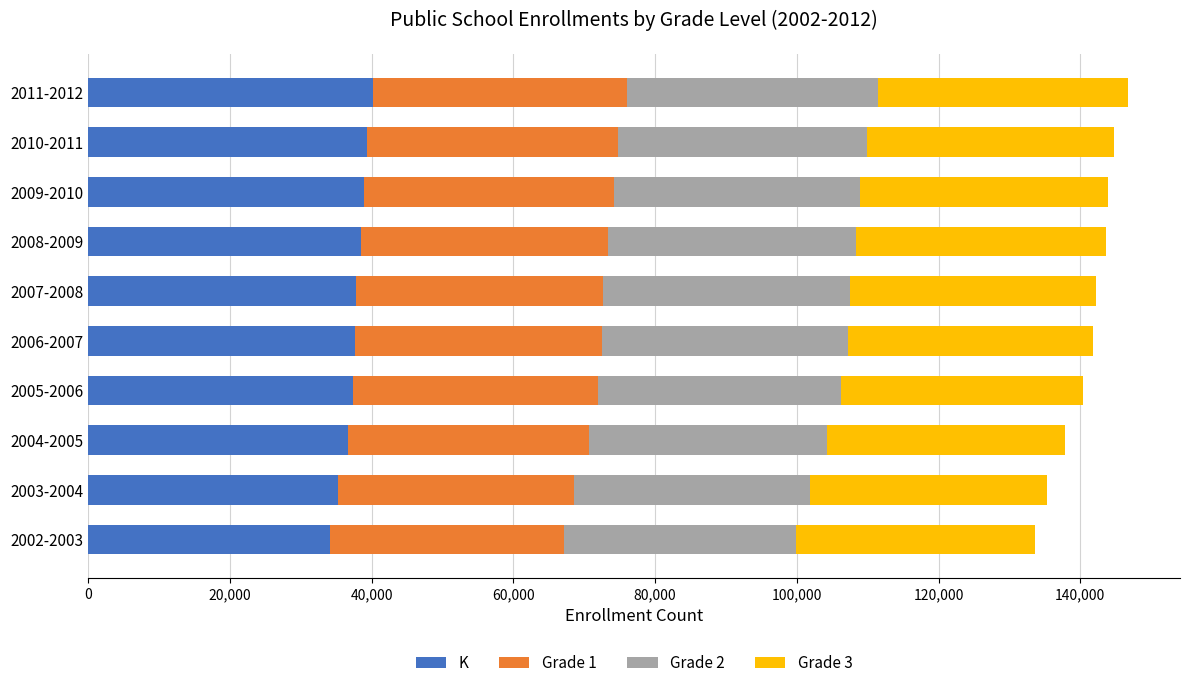

What is the difference between the maximum and second lowest values in the K series?

4910